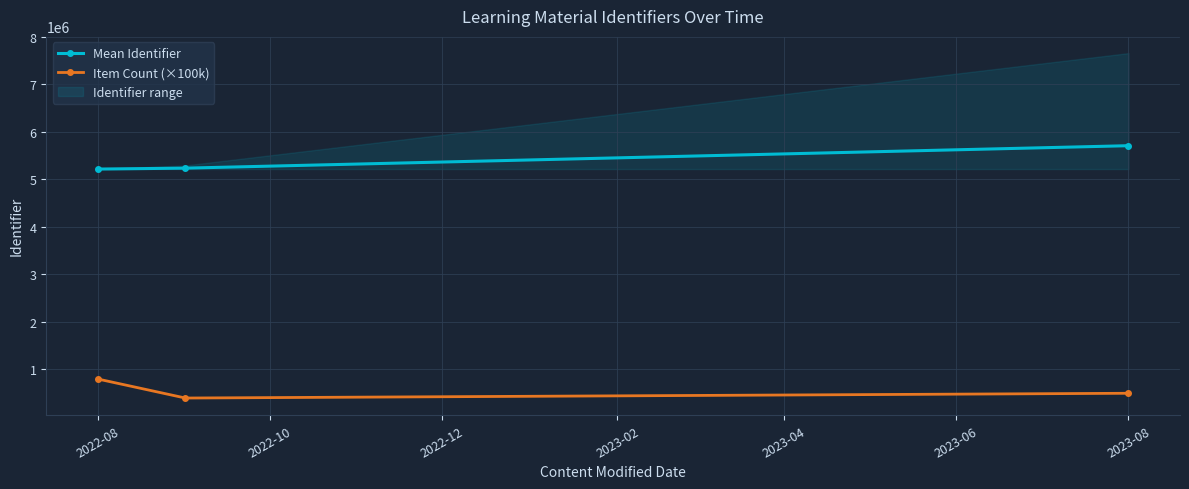

What is the difference between the Item Count (×100k) values at 2023-08 and 2022-08?

300000.0